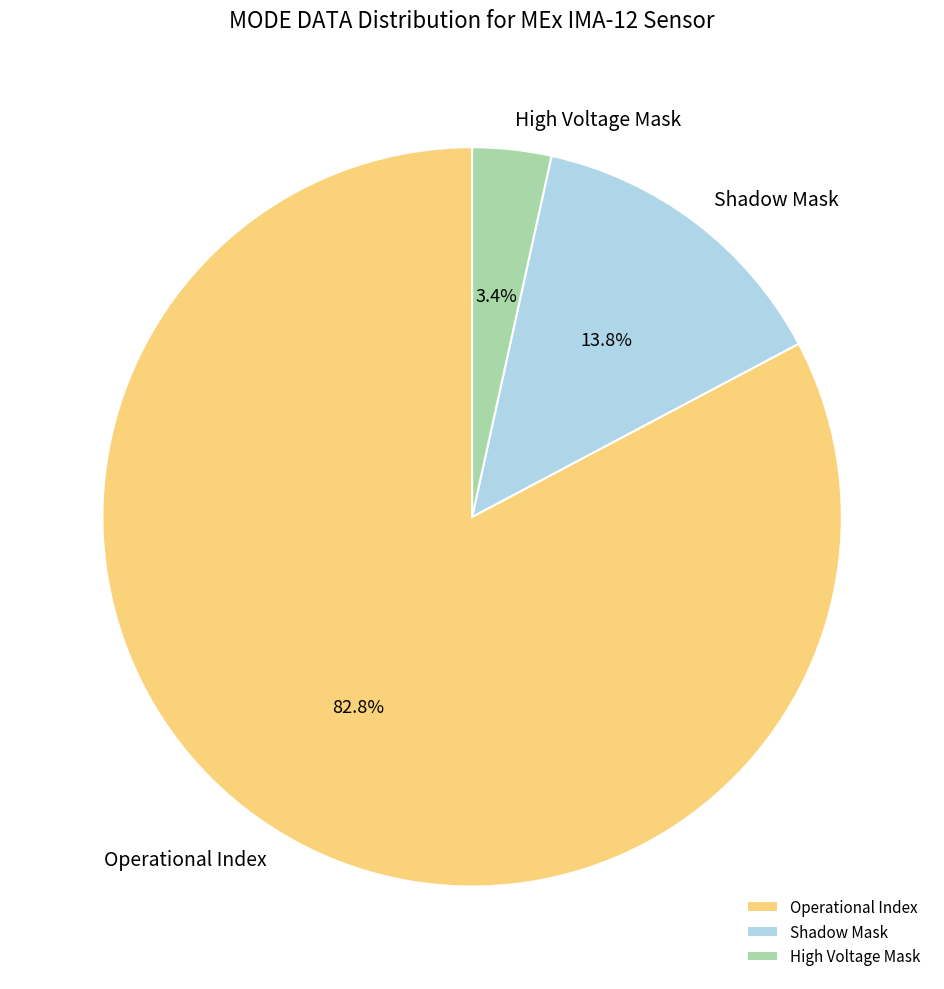

What is the majority slice?

Operational Index